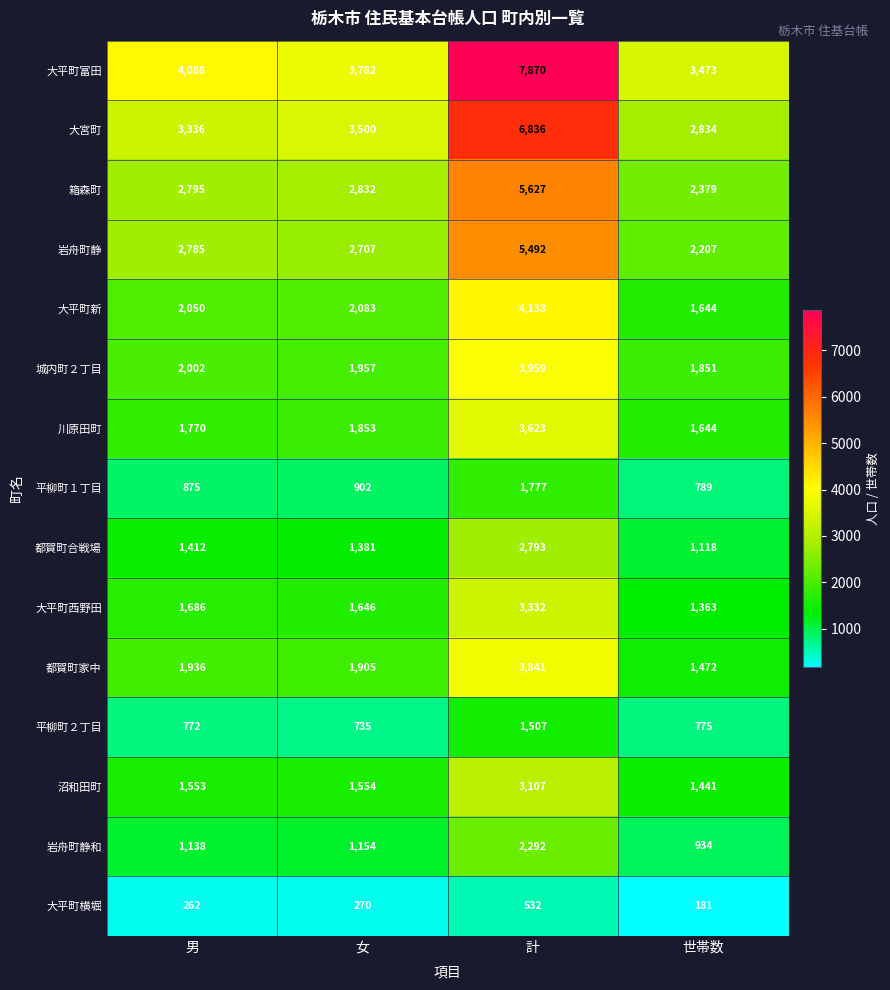

How many categories are shown in the chart?

4